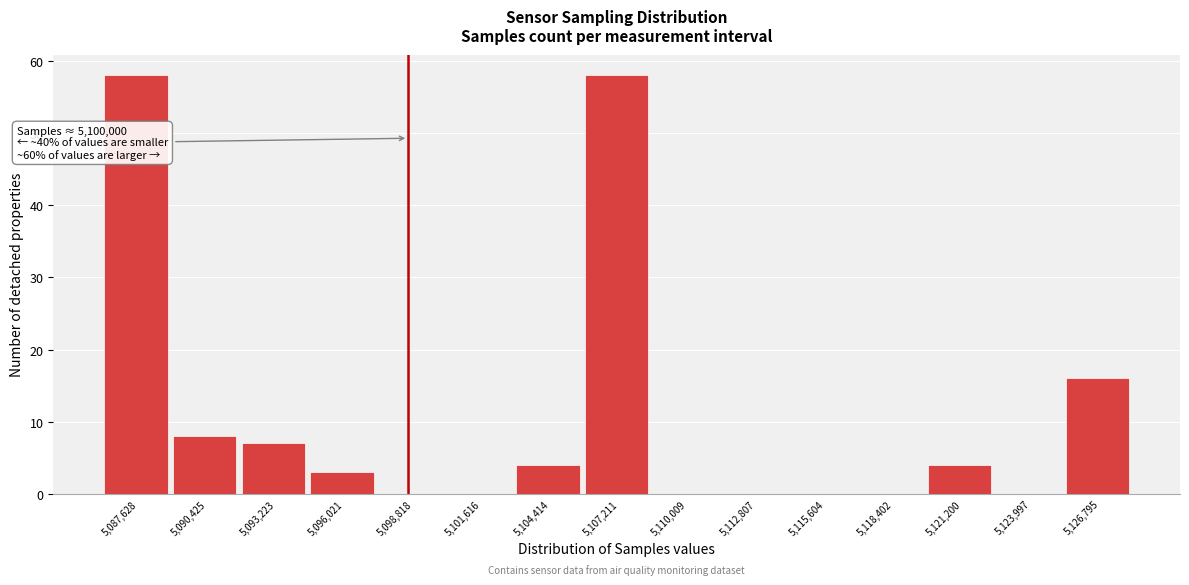

Reading left to right, what are all the values shown in this chart?

5,087,628=58	5,090,425=8	5,093,223=7	5,096,021=3	5,098,818=0	5,101,616=0	5,104,414=4	5,107,211=58	5,110,009=0	5,112,807=0	5,115,604=0	5,118,402=0	5,121,200=4	5,123,997=0	5,126,795=16